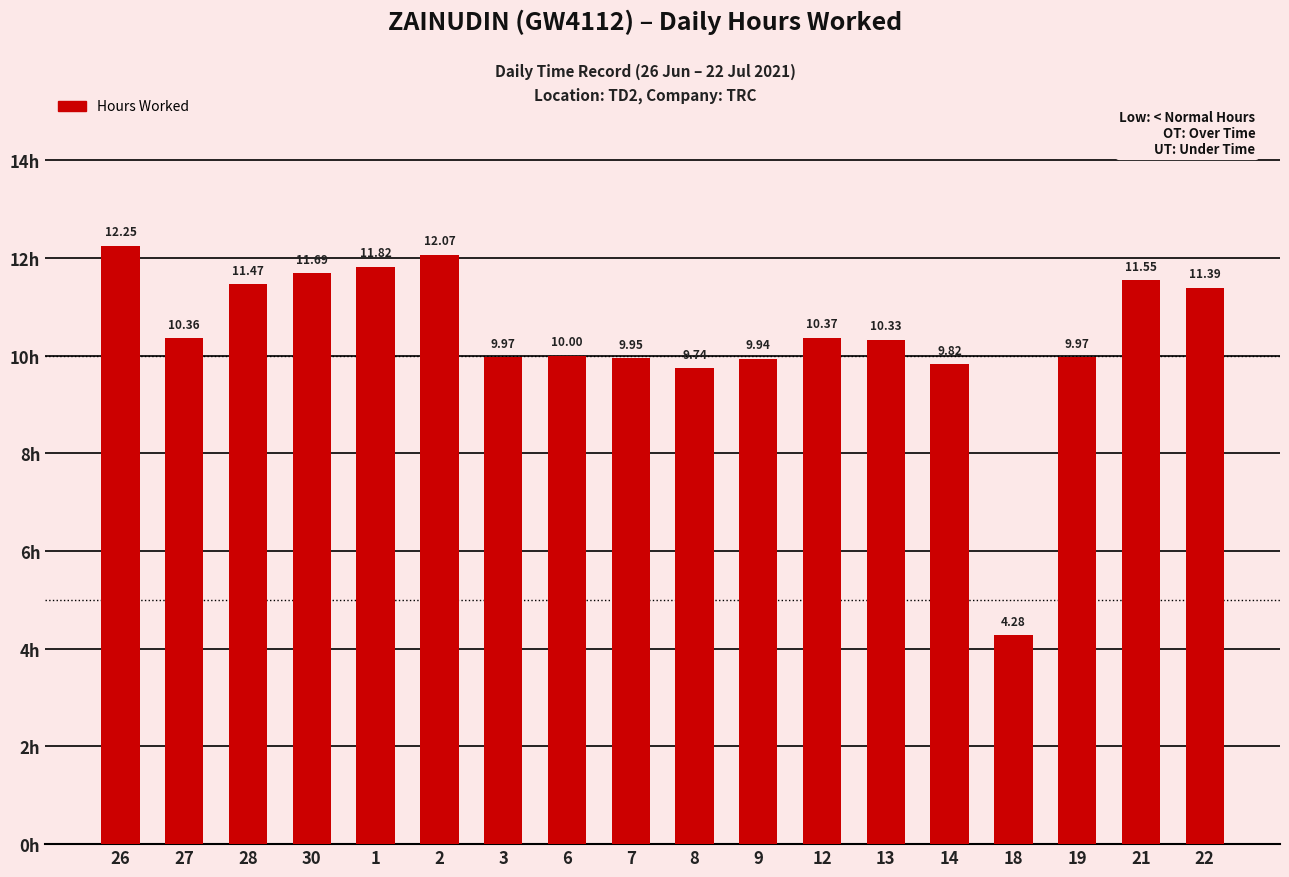

The value at 9 is 2.7. True or false?

False